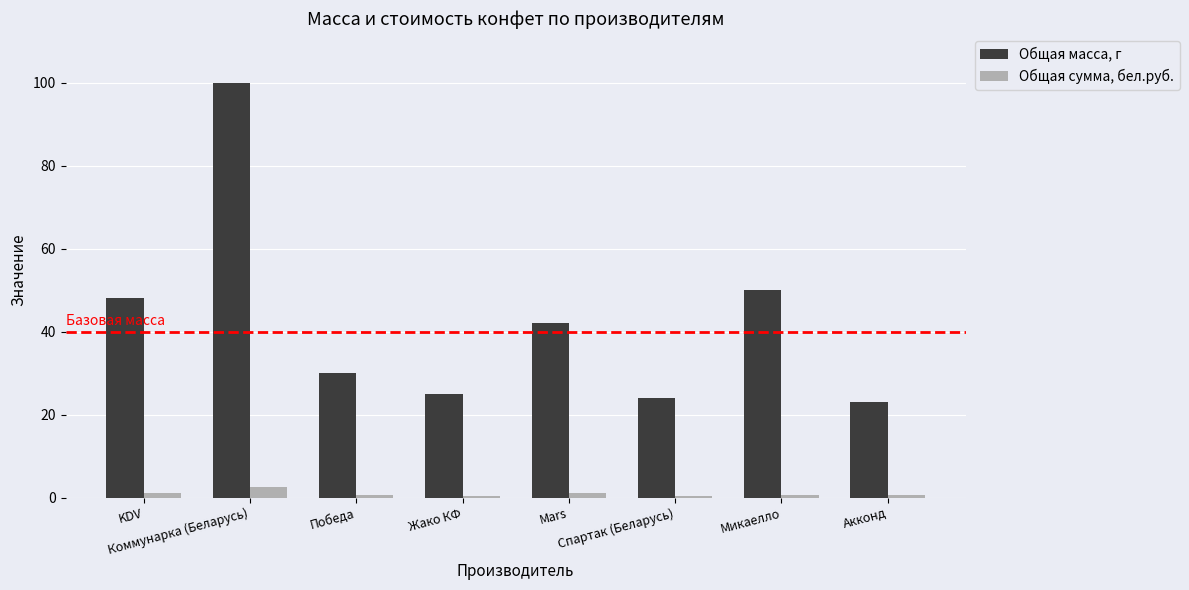

What is the label of the 8th bar from the left?

Акконд